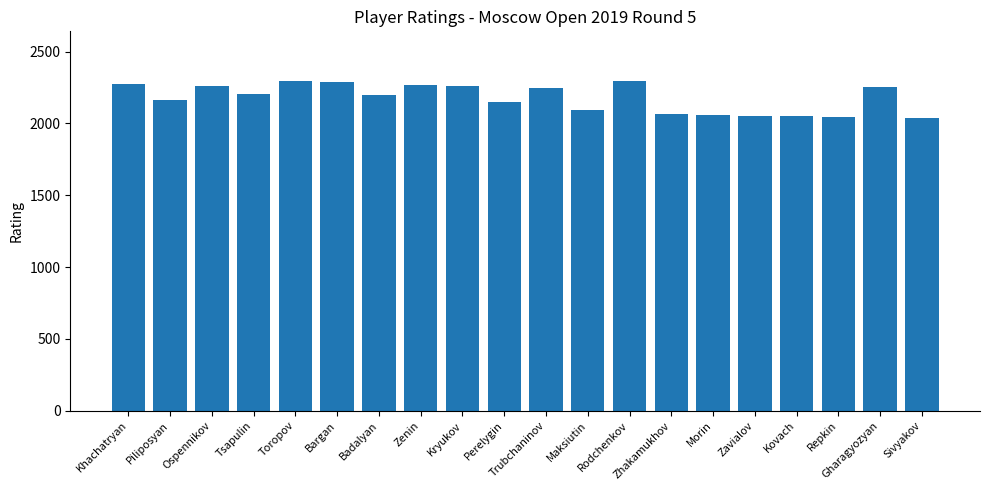

Is it true that the value at Repkin is 1313?

False